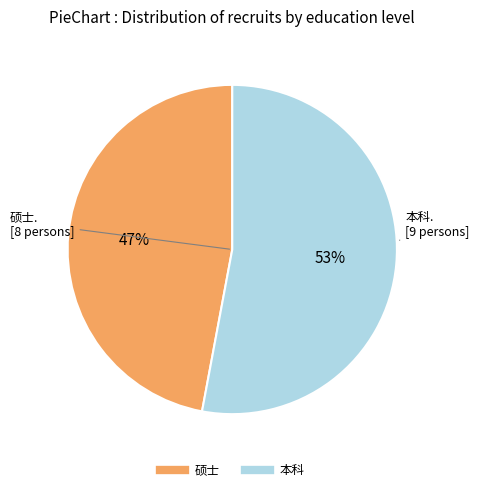

Is there any slice that represents more than half of the pie?

Yes